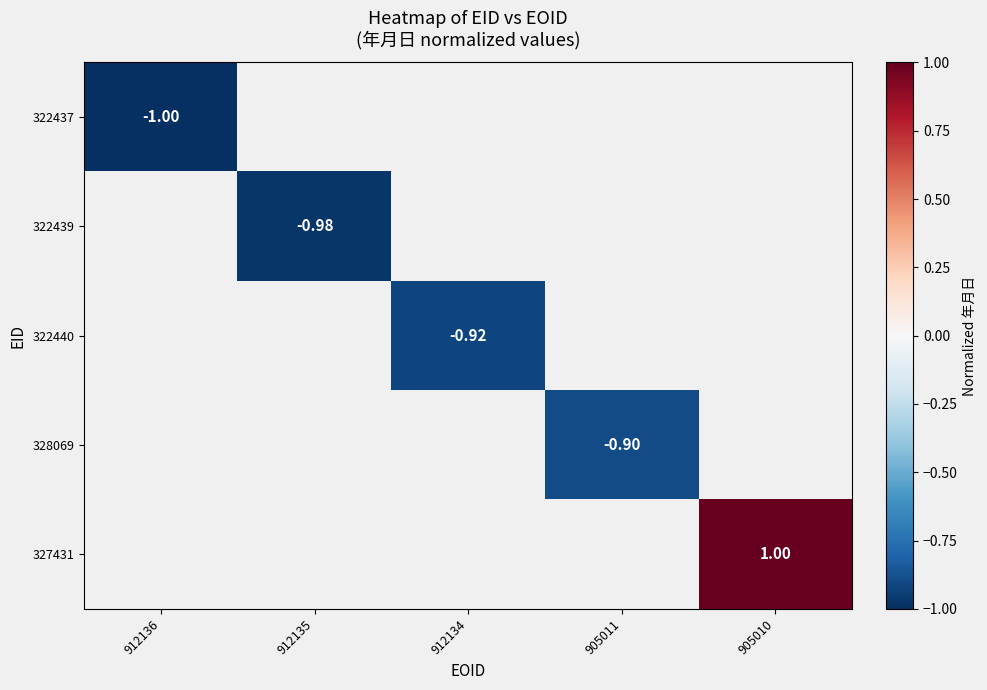

Which label corresponds to the largest value in the chart?

905010